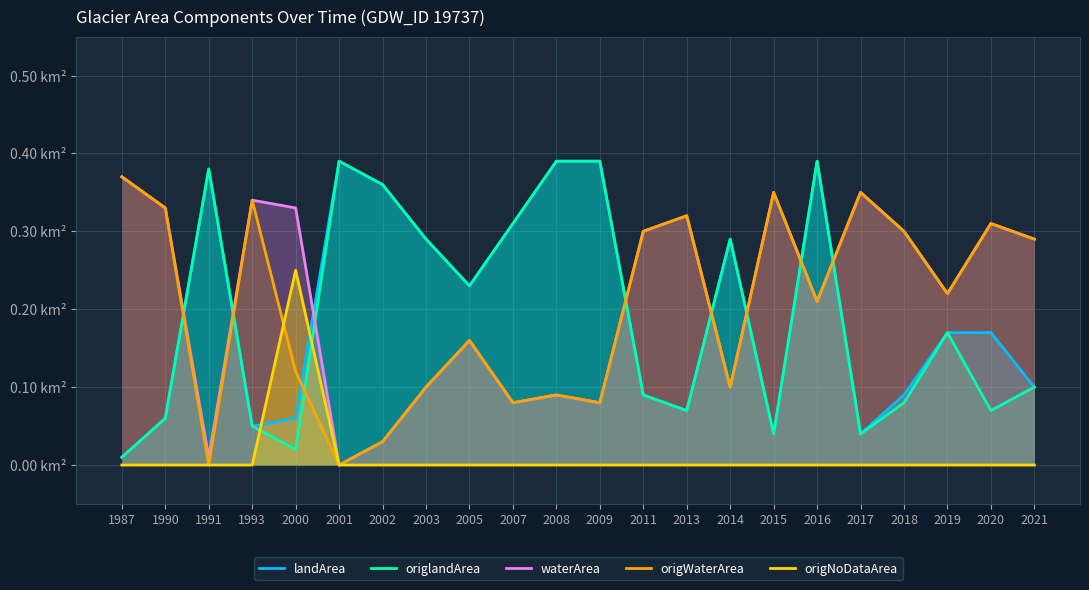

List the series in order of their peak value, lowest first.

origNoDataArea, waterArea, origWaterArea, landArea, origlandArea